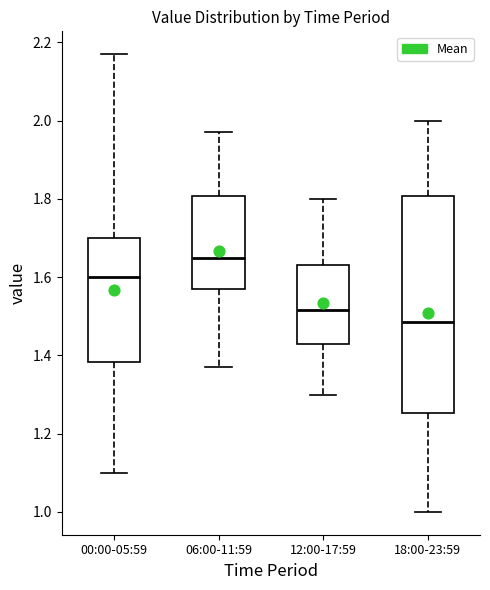

Where is the lower edge of the box for 06:00-11:59 on the y-axis? The values are not printed on the chart, so give them approximately, as read against the axis.

1.58